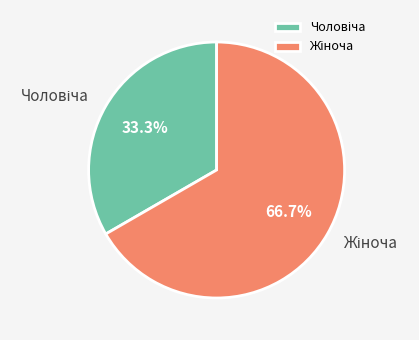

How many segments does this pie chart have?

2